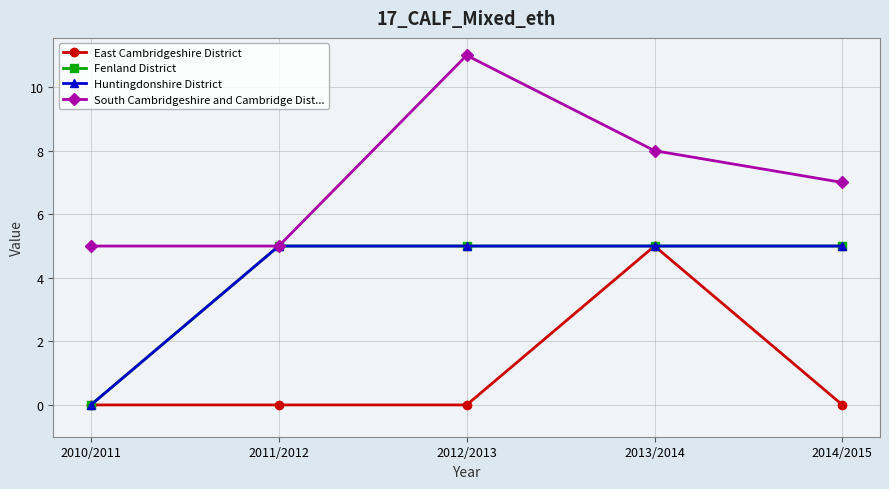

Does the chart have visible grid lines?

Yes